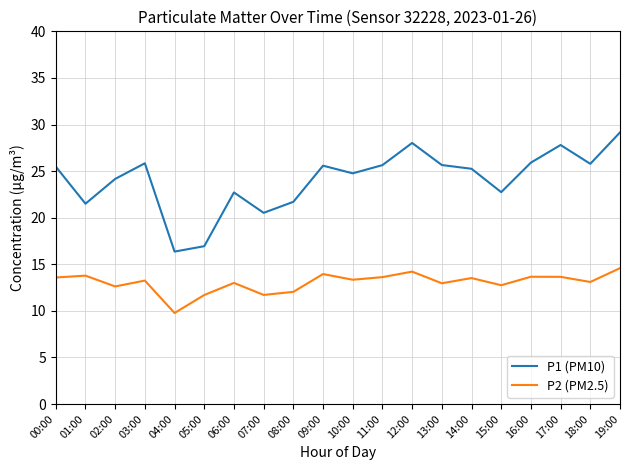

Which category has the highest value across all series?

19:00